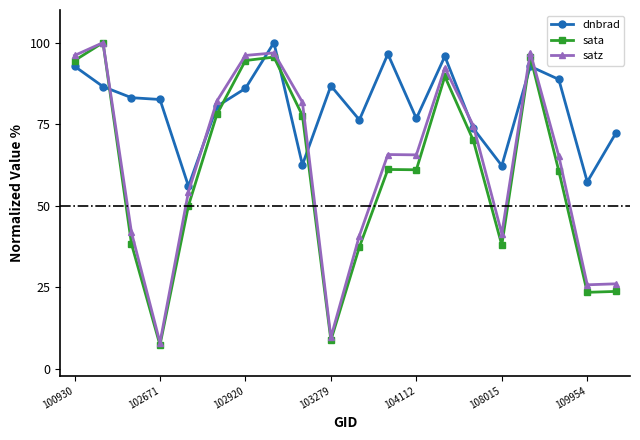

At how many categories does at least one series exceed 19?

20